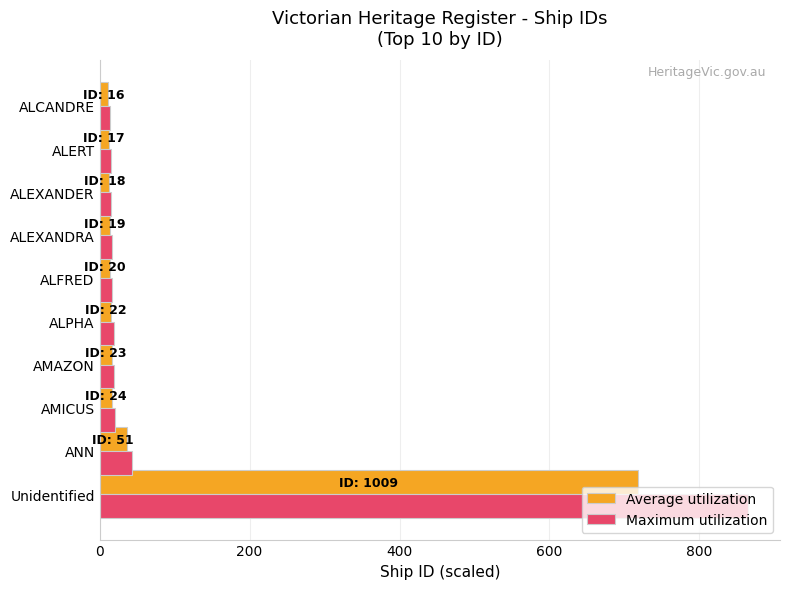

Which category has the highest value in the Average utilization series?

Unidentified